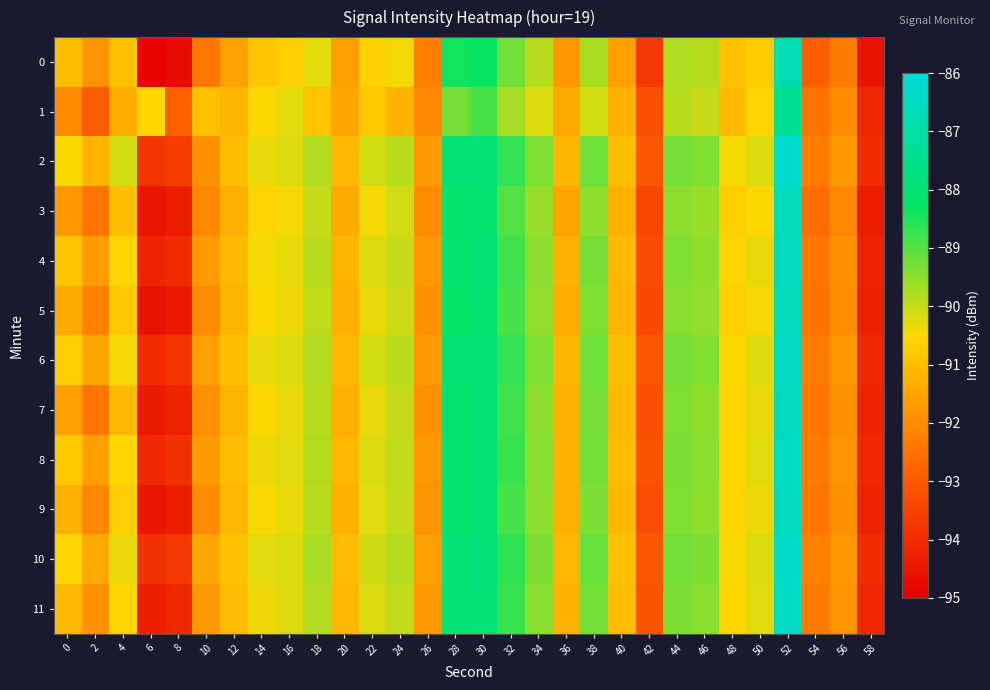

How many data points does each series have?

30